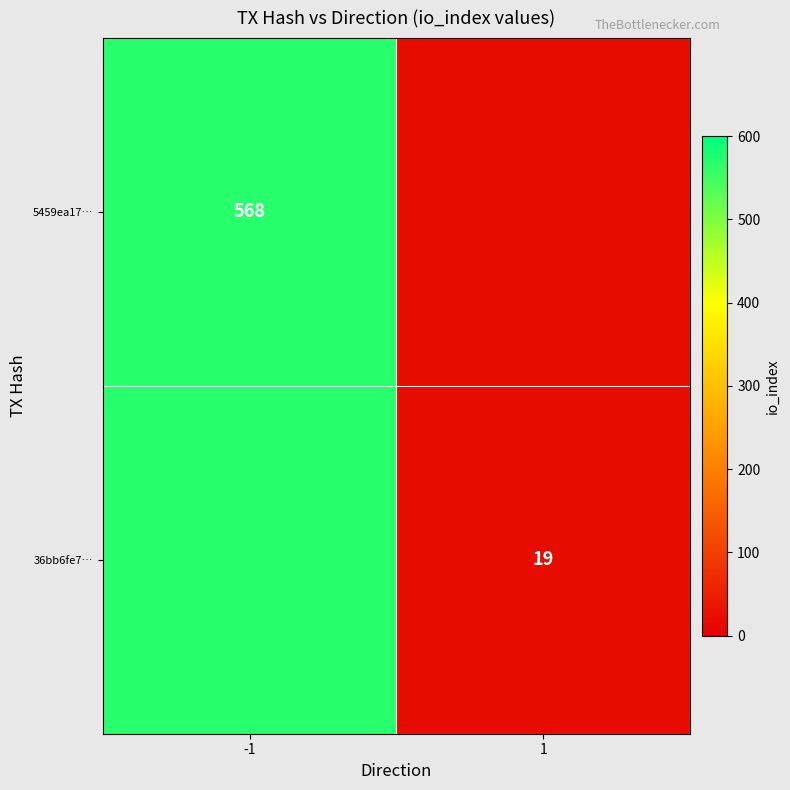

Is the value of 5459ea17… at -1 greater than the value of 36bb6fe7… at 1?

Yes